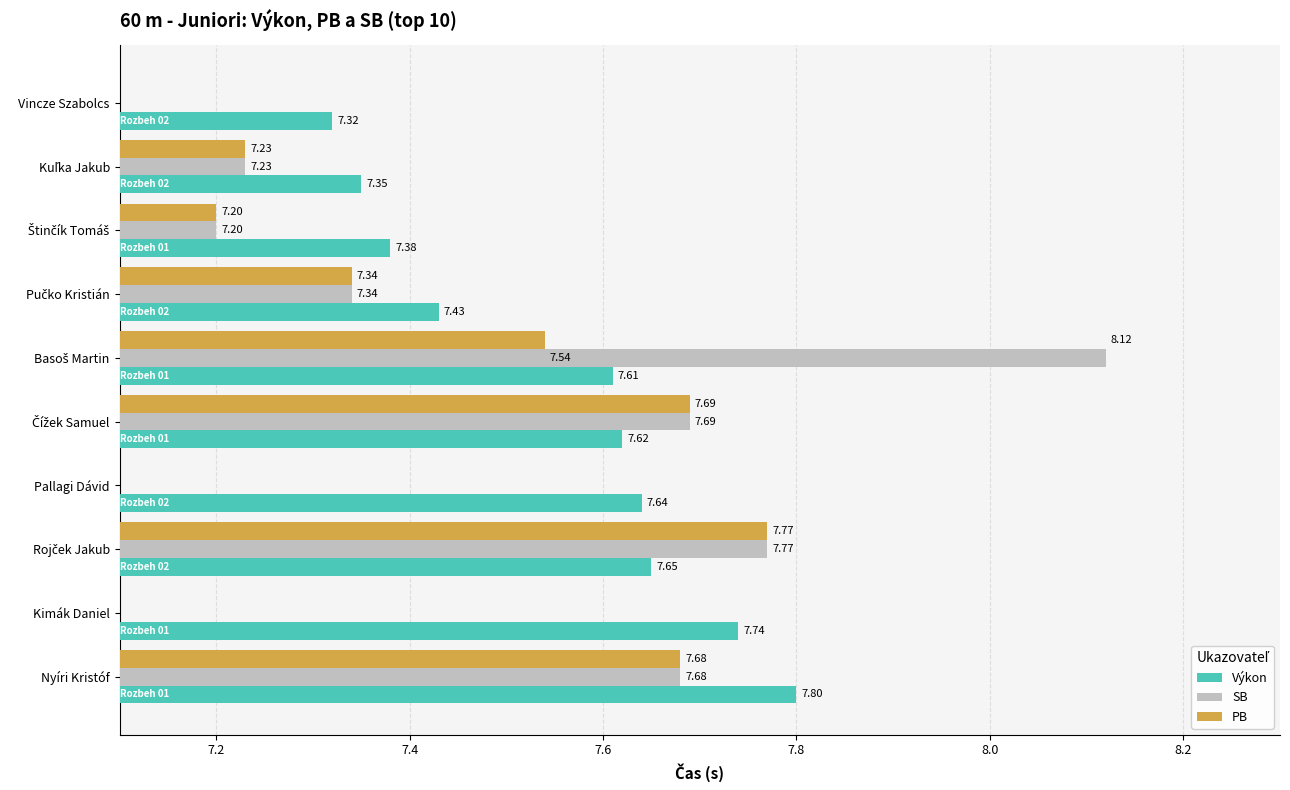

What are all the series names shown in the legend?

Výkon, SB, PB